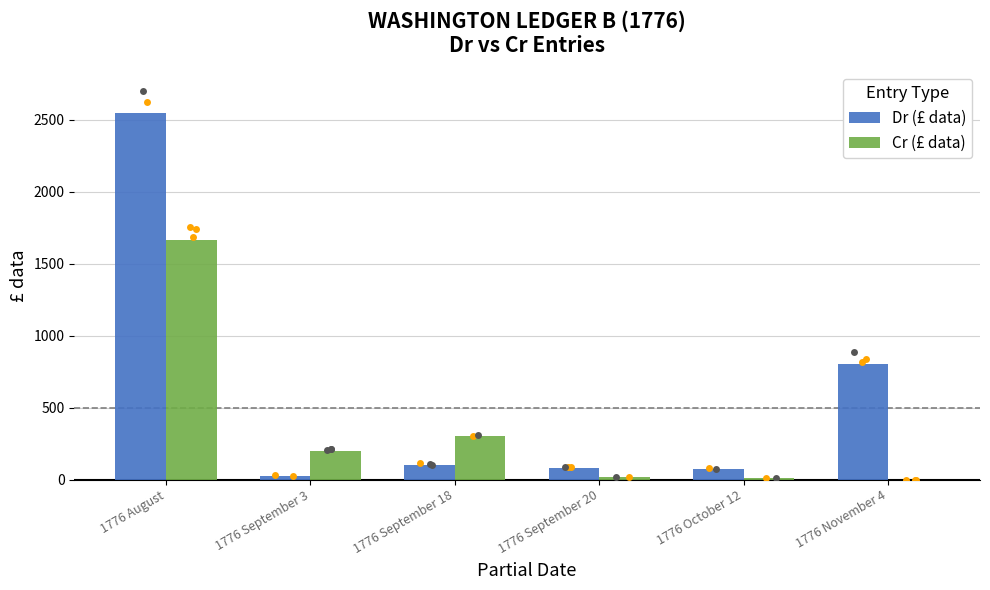

At which category is the sum across all series the highest?

1776 August